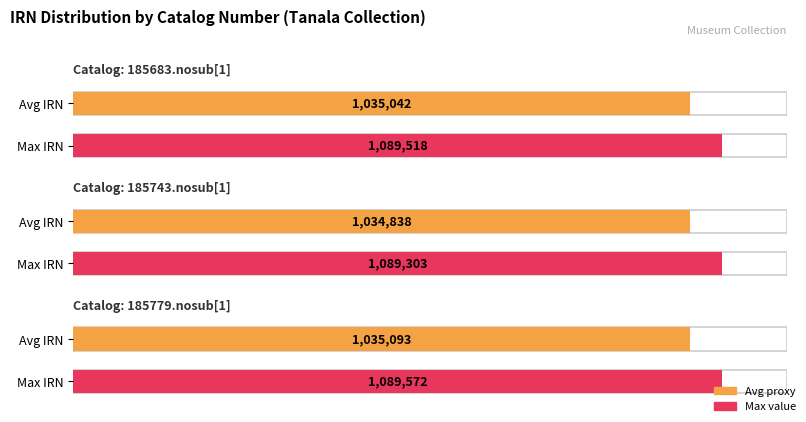

The chart shows a value of 1089518 at 185683.nosub[1]. True or false?

True